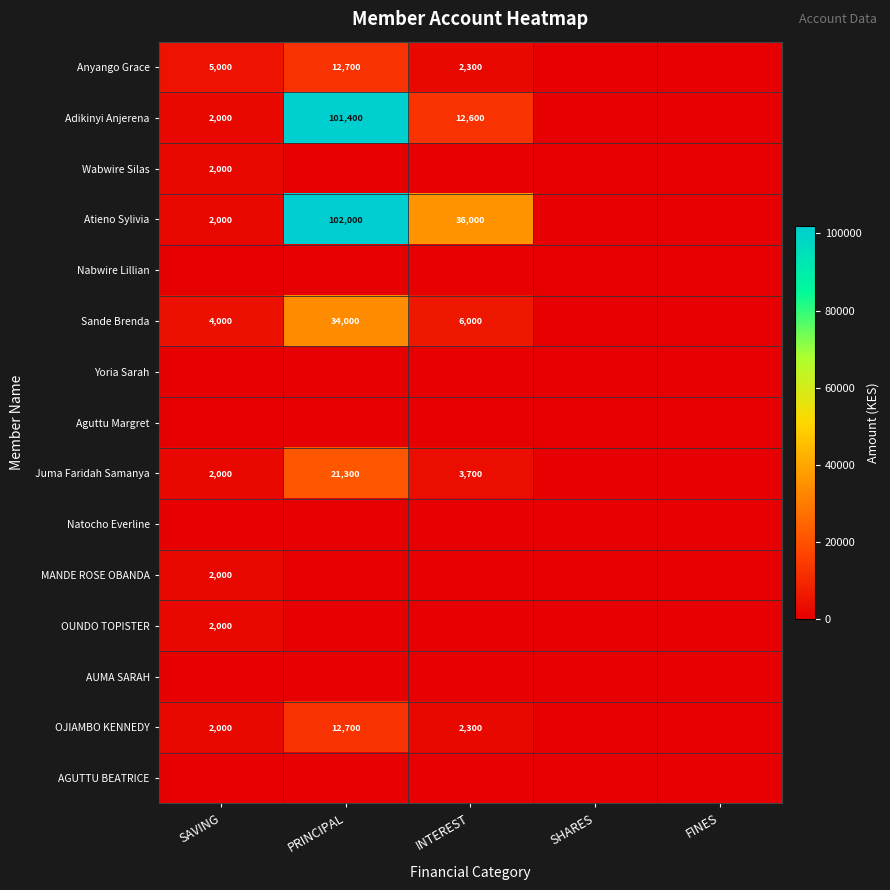

True or false: Adikinyi Anjerena has a value of 12600 at INTEREST.

True